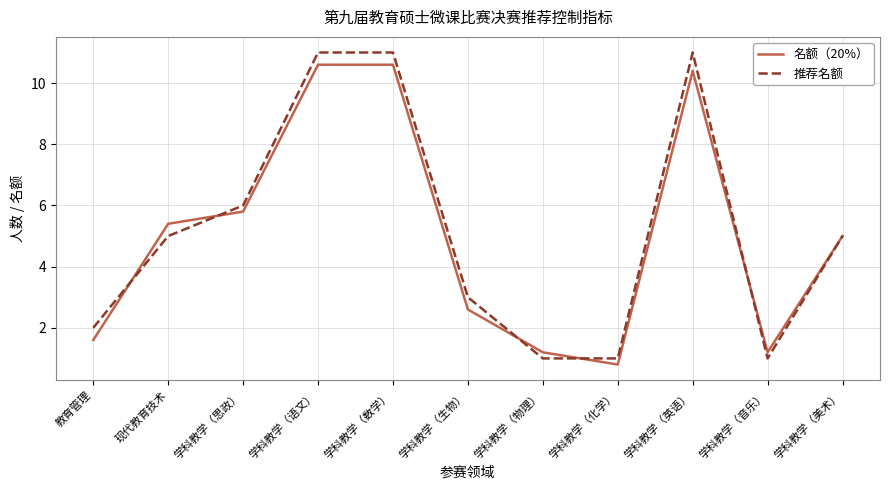

Which series has the widest spread of values?

推荐名额